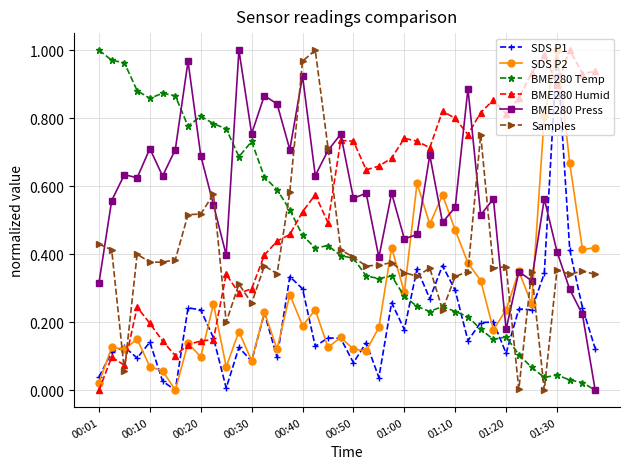

True or false: Samples has more than 2 points higher than both neighbors.

True